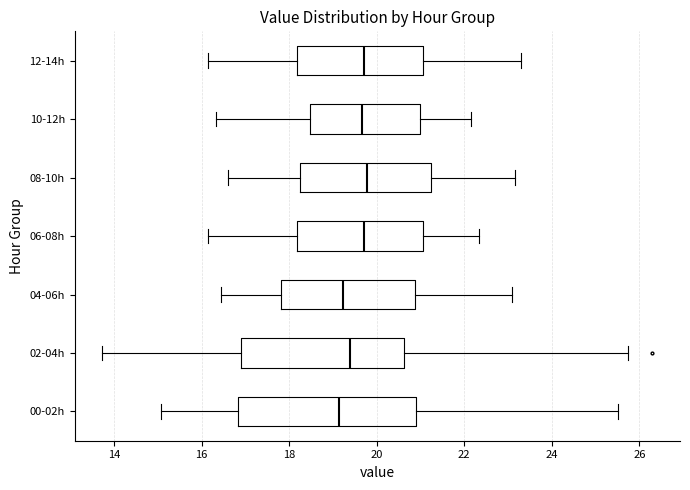

Reading bottom to top, transcribe this box plot: for each box, give where its median line is, the range the box spans, and where its two whiskers end, as read against the x-axis. The values are not printed on the chart, so give them approximately, as read against the axis.

00-02h: median 19.2, box 16.8 to 20.8, whiskers 15.0 to 25.6
02-04h: median 19.4, box 17.0 to 20.6, whiskers 13.8 to 25.8
04-06h: median 19.2, box 17.8 to 20.8, whiskers 16.4 to 23.2
06-08h: median 19.8, box 18.2 to 21.0, whiskers 16.2 to 22.4
08-10h: median 19.8, box 18.2 to 21.2, whiskers 16.6 to 23.2
10-12h: median 19.6, box 18.4 to 21.0, whiskers 16.4 to 22.2
12-14h: median 19.8, box 18.2 to 21.0, whiskers 16.2 to 23.4